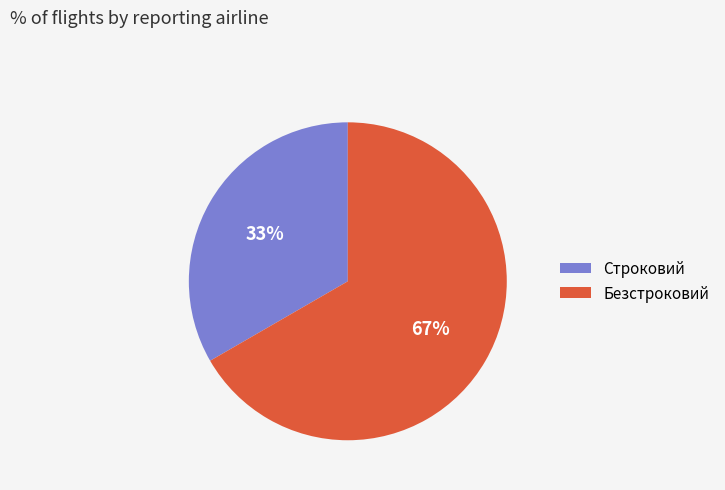

To the nearest percent, what is the average slice percentage?

50%